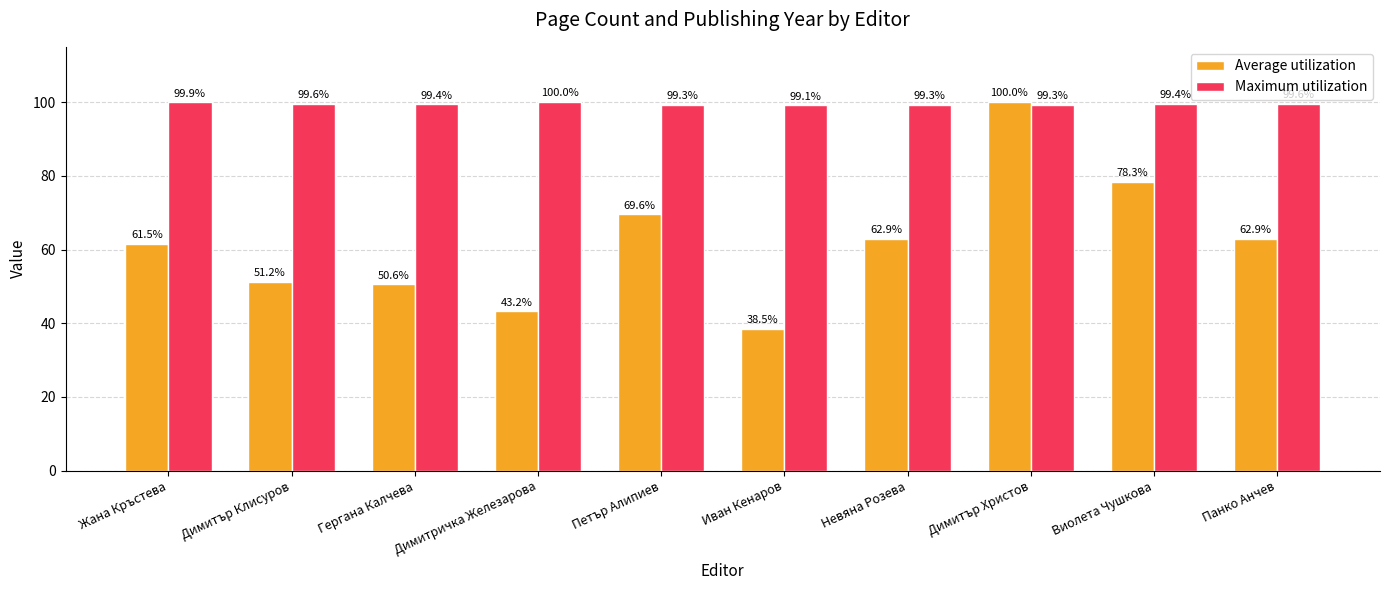

Which series has the widest spread of values?

Average utilization